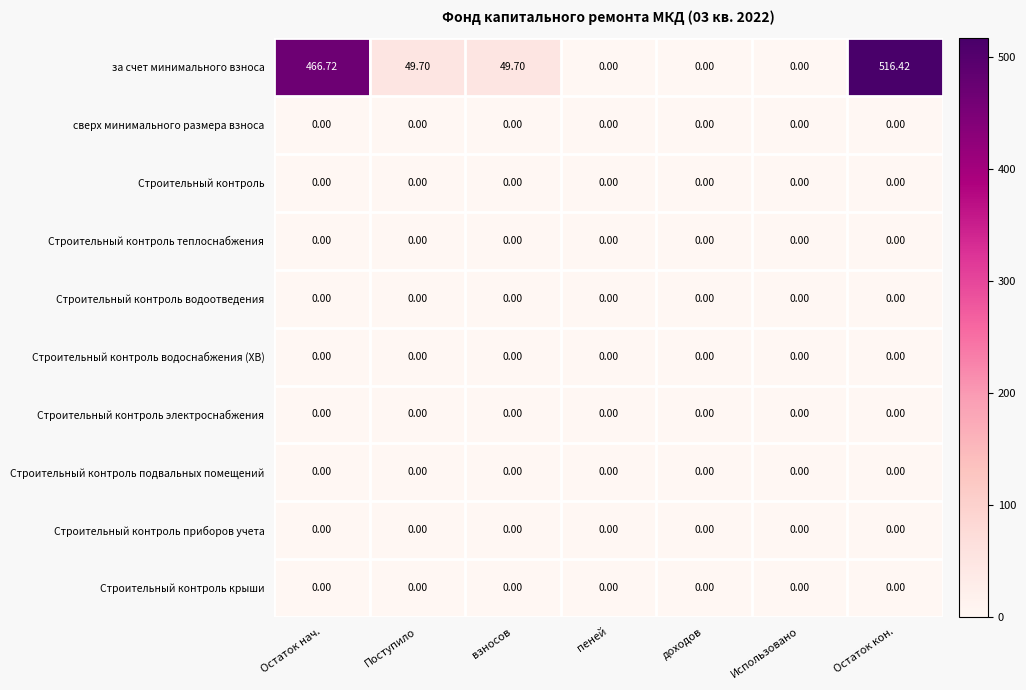

At which category is the sum across all series the highest?

Остаток кон.